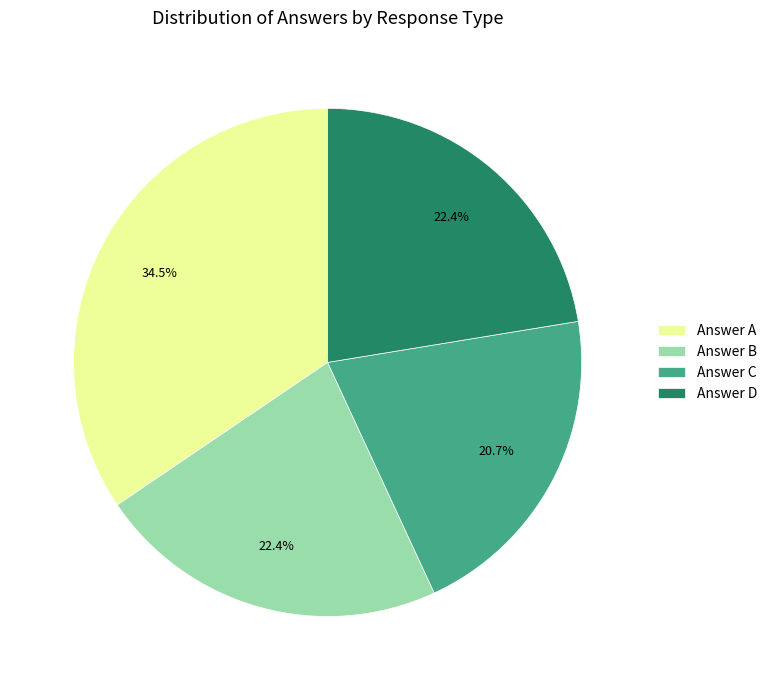

How much of the chart is everything except Answer D?

77.6%